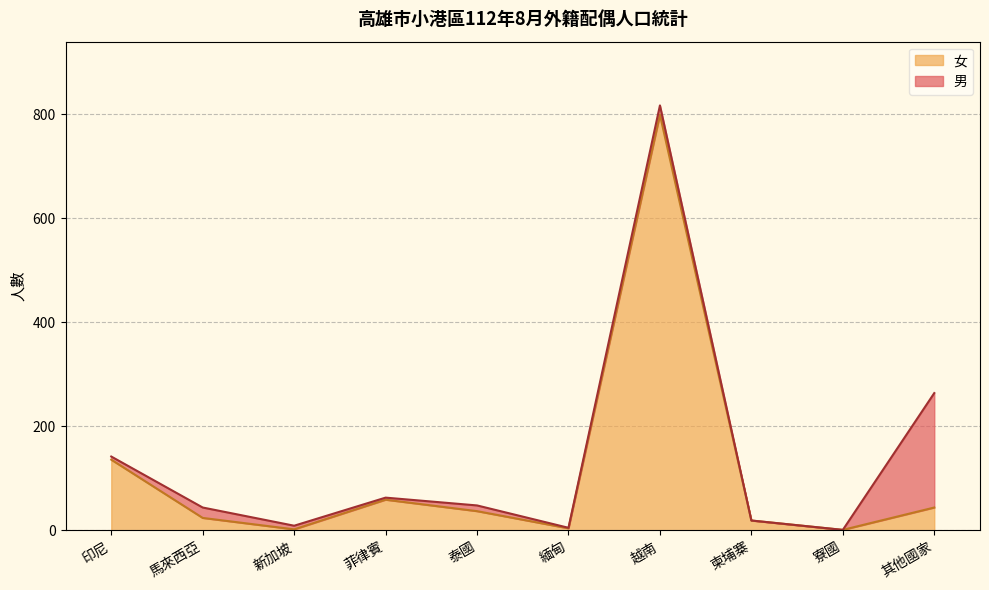

What is the label of the 7th point from the left?

越南